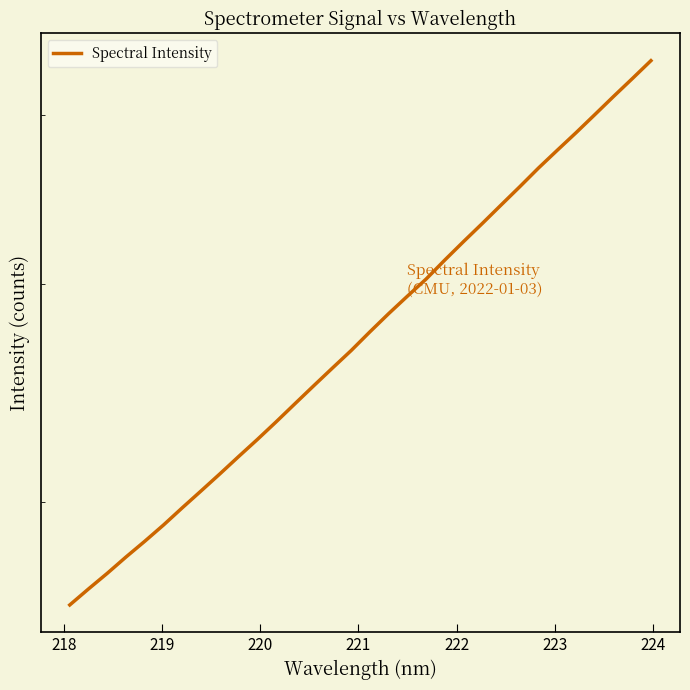

What is the difference between the maximum and second lowest values?

2697.1